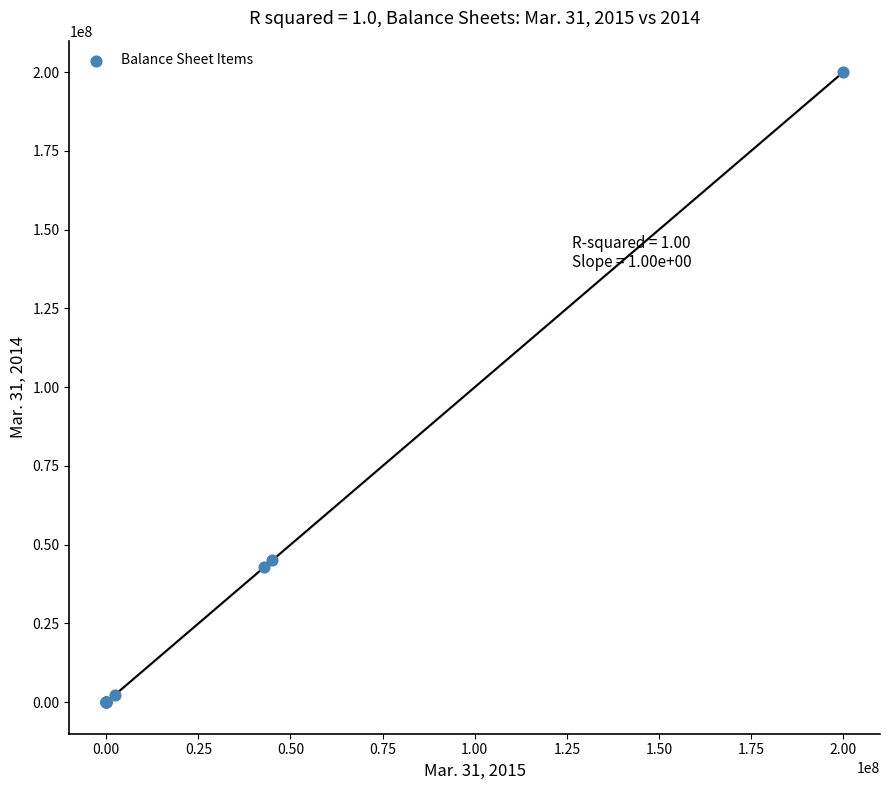

What Y value in the scatter plot is closest to 100000000?

45115262.0